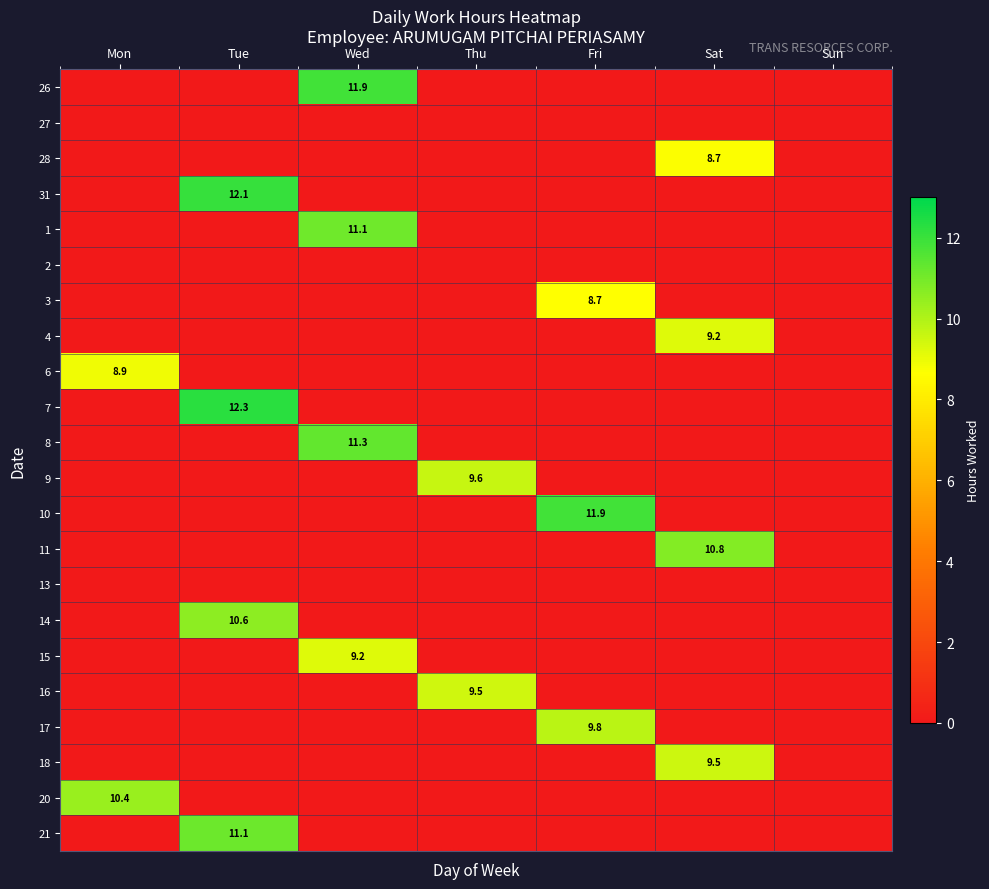

At which category is the sum across all series the highest?

Tue